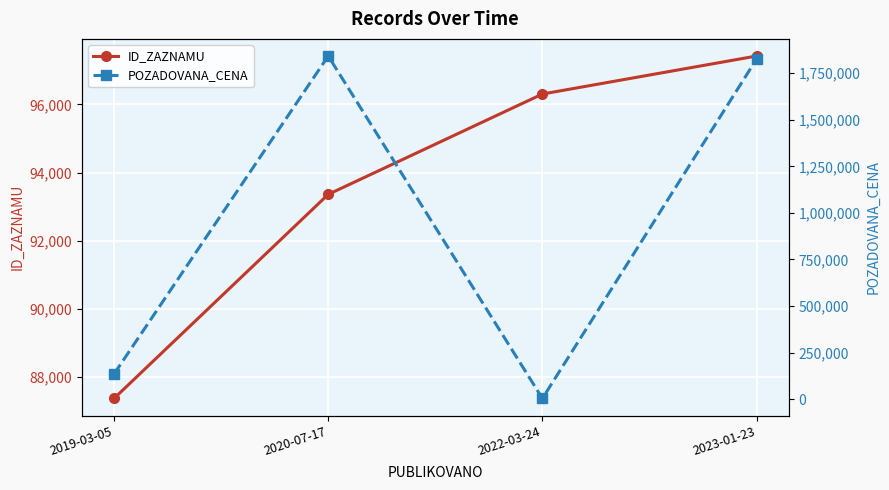

The ID_ZAZNAMU series shows 97422.0 at 2023-01-23. True or false?

True